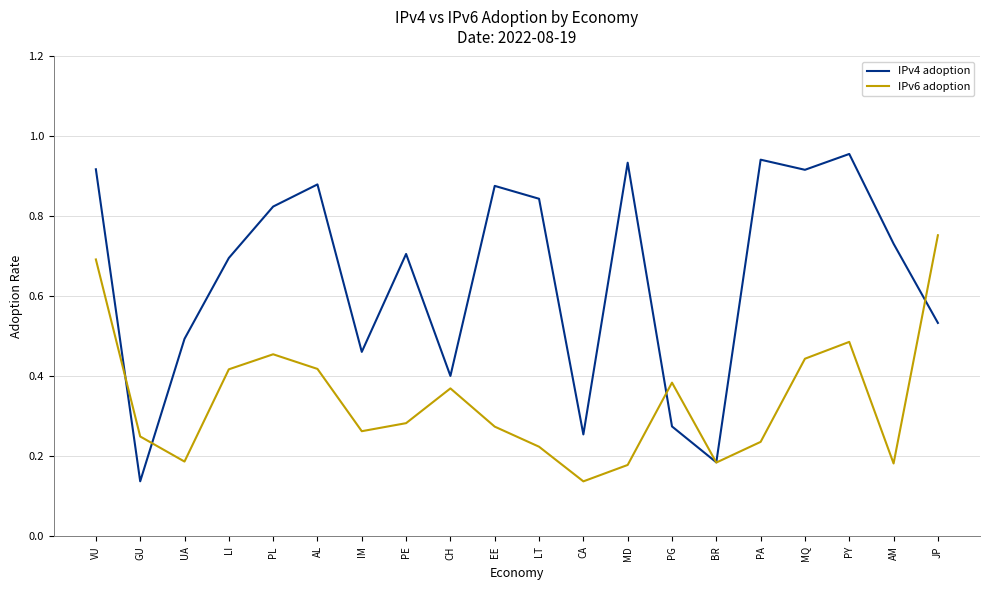

Rank the series by their maximum value, from lowest to highest.

IPv6 adoption, IPv4 adoption